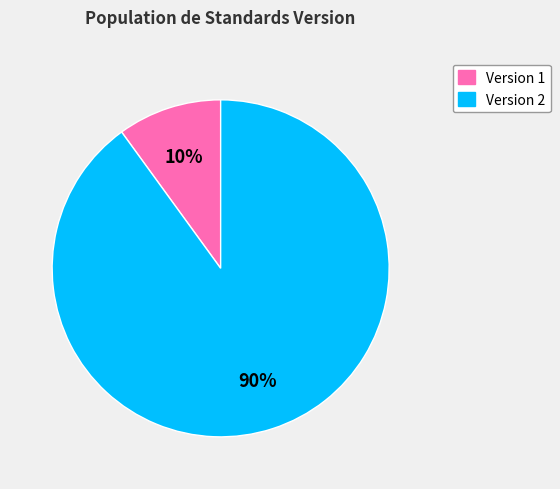

Which category has the biggest portion of the pie?

Version 2